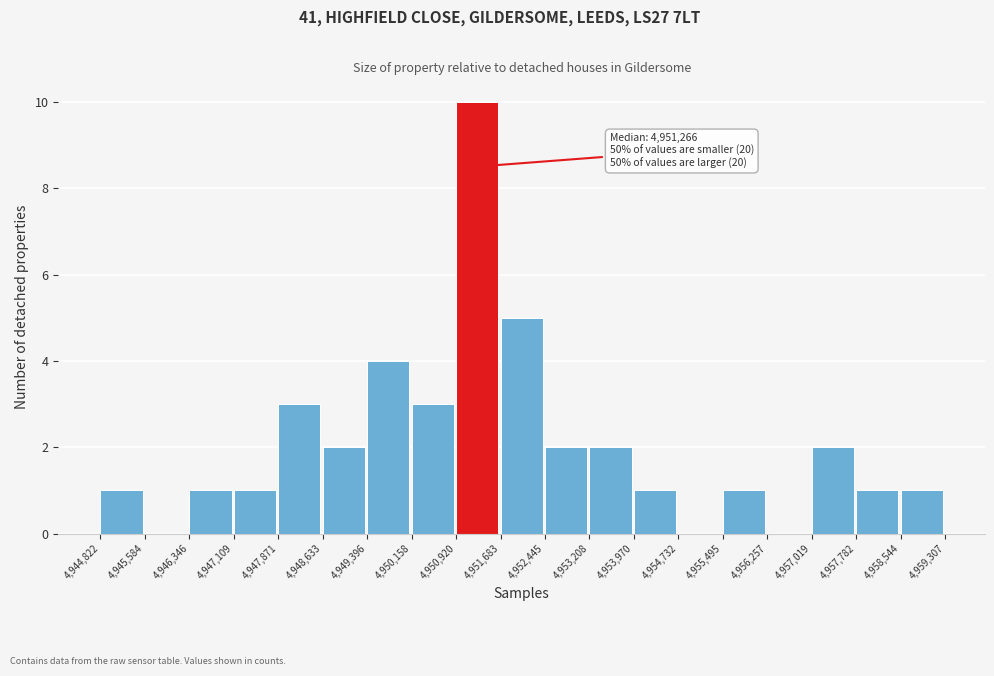

Over which range of the x-axis is the bar tallest?

4,950,920 to 4,951,683